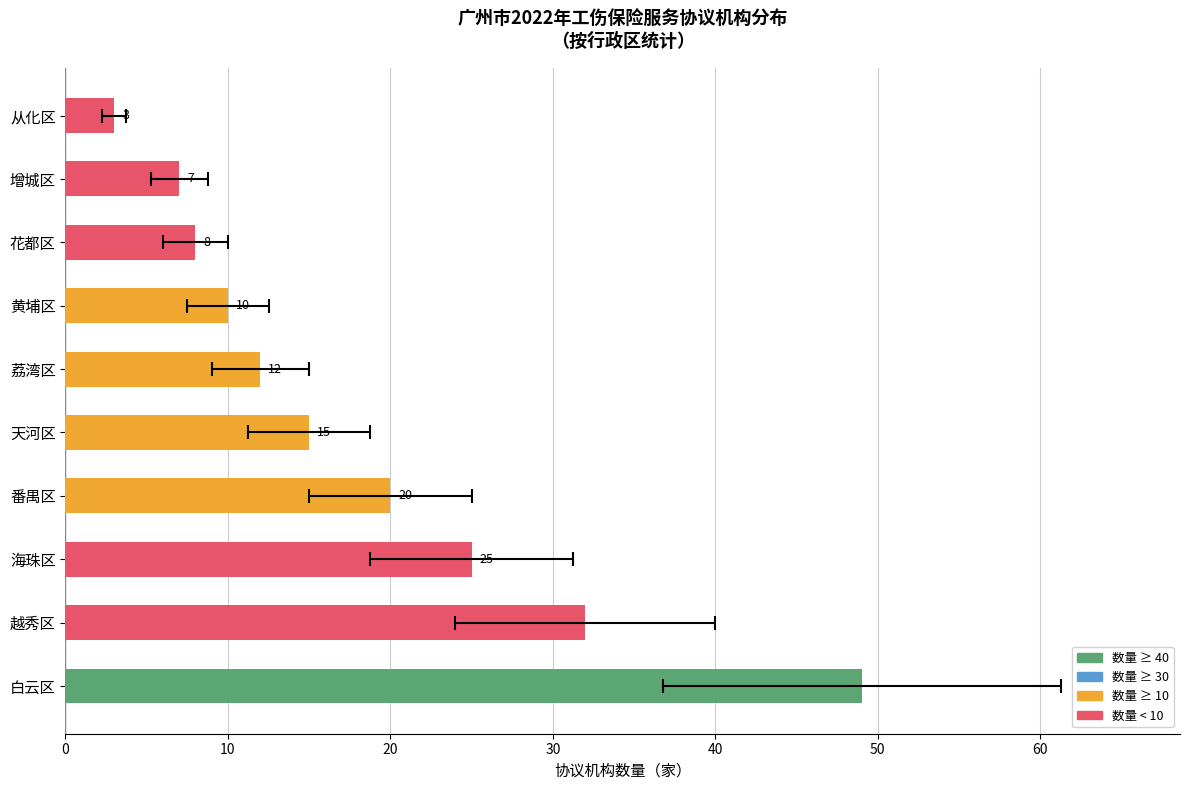

Reading left to right, transcribe all the data shown in this chart.

白云区=49	越秀区=32	海珠区=25	番禺区=20	天河区=15	荔湾区=12	黄埔区=10	花都区=8	增城区=7	从化区=3